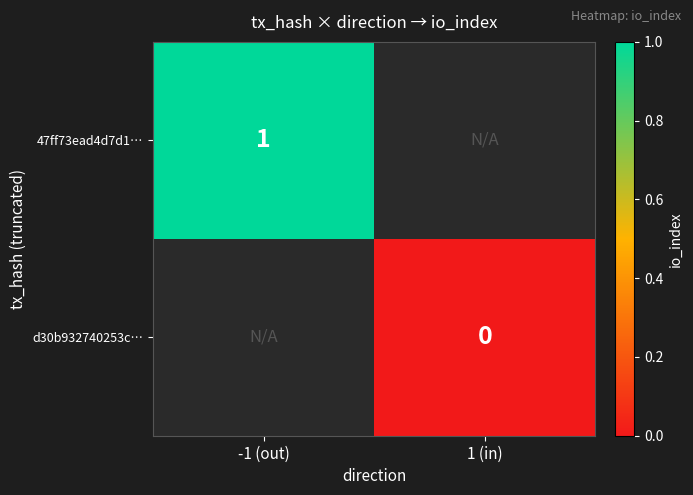

The 47ff73ead4d7d1… series shows 1 at -1 (out). True or false?

True